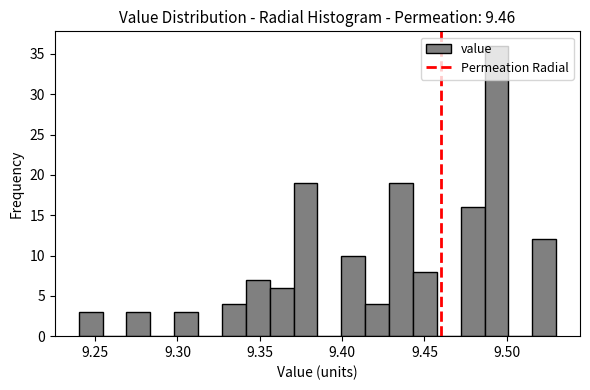

Read against the x-axis, roughly where is the centre of the tallest bar?

9.495